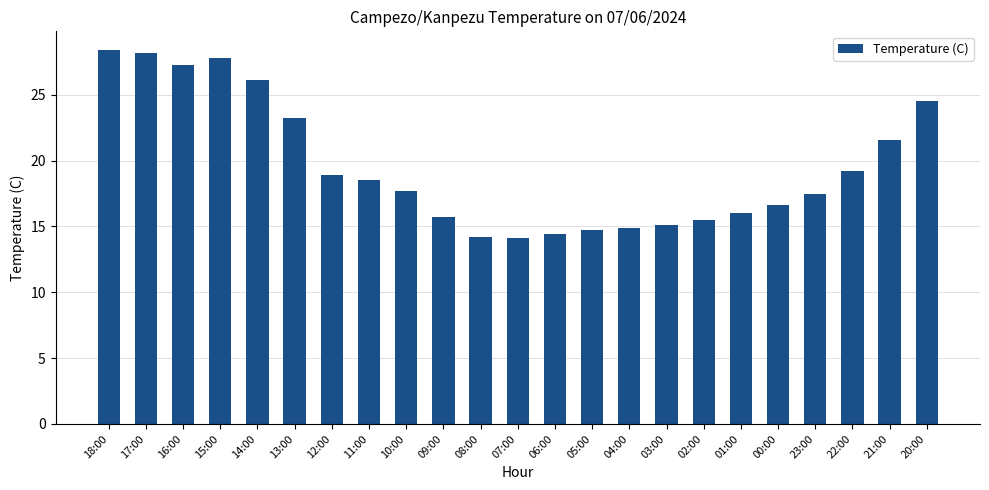

The value at 02:00 is 24.2. True or false?

False